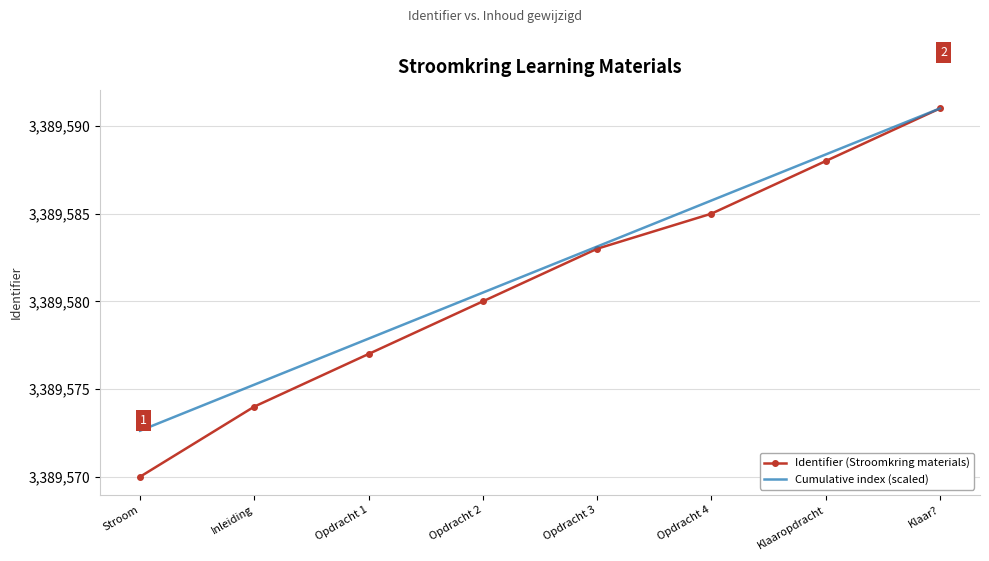

Which series has the widest spread of values?

Identifier (Stroomkring materials)